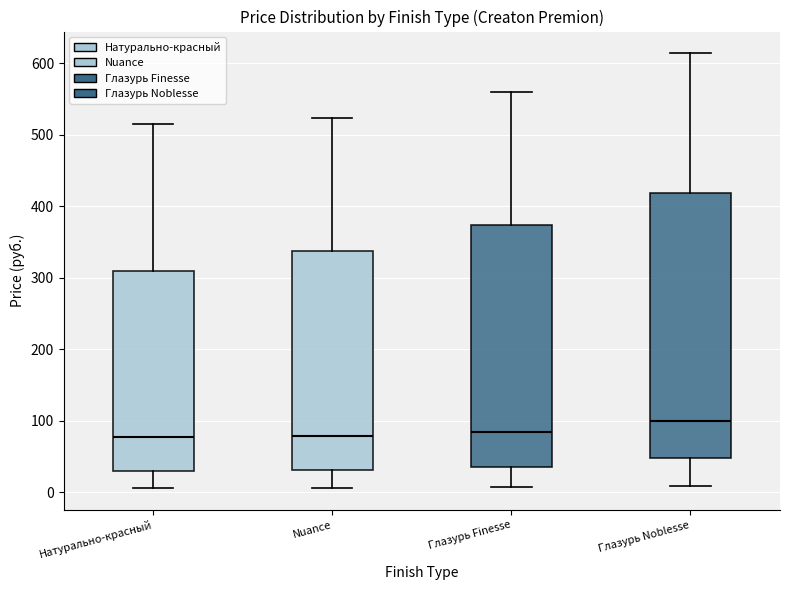

Reading left to right, transcribe this box plot: for each box, give where its median line is, the range the box spans, and where its two whiskers end, as read against the y-axis. The values are not printed on the chart, so give them approximately, as read against the axis.

Натурально-красный: median 80, box 30 to 310, whiskers 10 to 520
Nuance: median 80, box 30 to 340, whiskers 10 to 520
Глазурь Finesse: median 80, box 40 to 370, whiskers 10 to 560
Глазурь Noblesse: median 100, box 50 to 420, whiskers 10 to 610